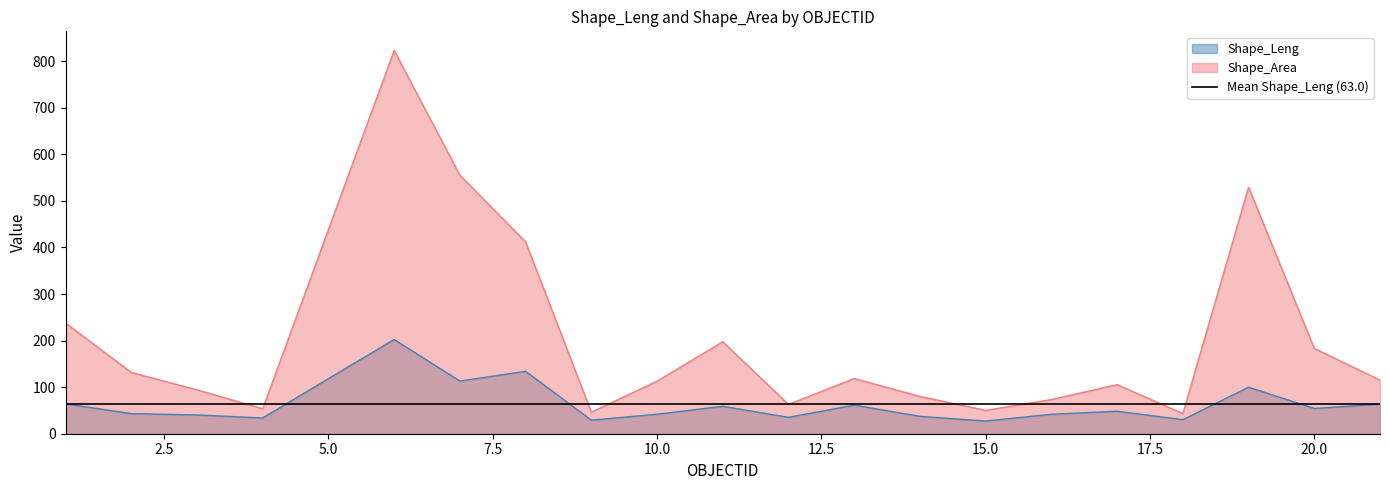

What is the minimum value for Shape_Area?

43.3